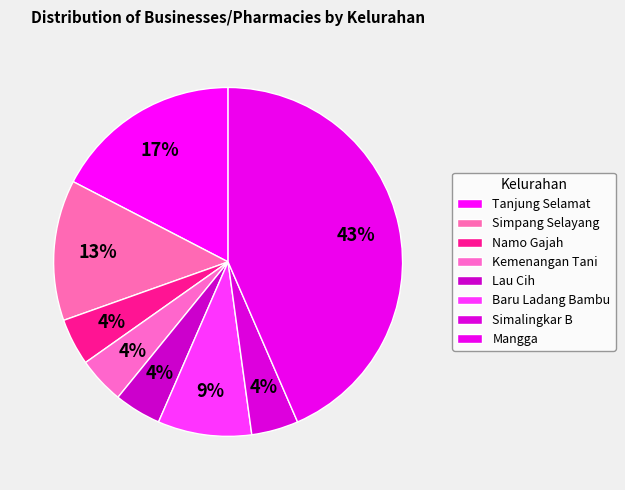

To the nearest percent, what is the difference between the largest and smallest slice percentages?

39%